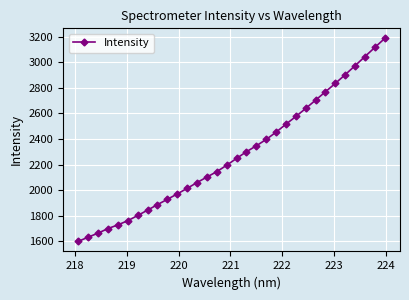

How many data points are above 2248?

16